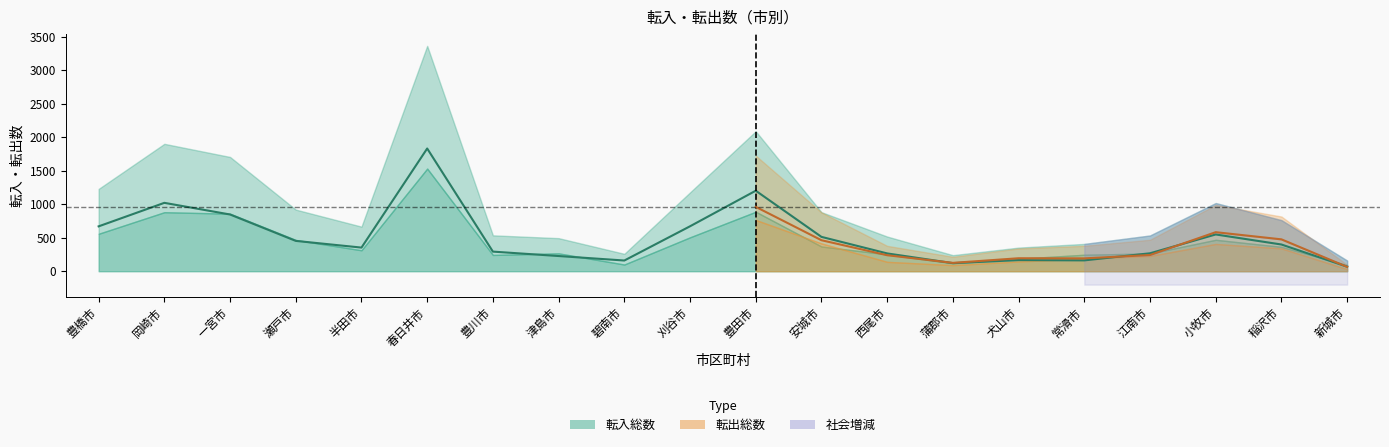

Read the 転入総数 value at 新城市, to the nearest 50.

150